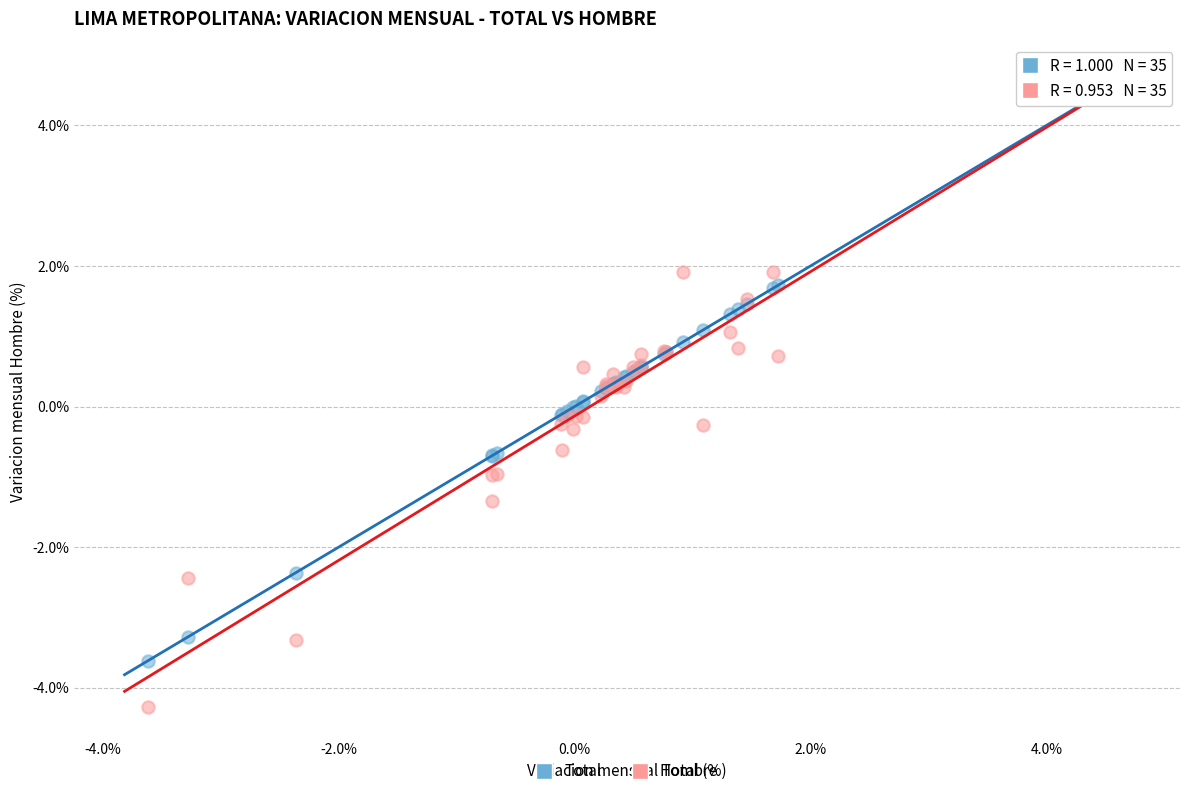

Which series reaches the maximum Y coordinate?

Hombre